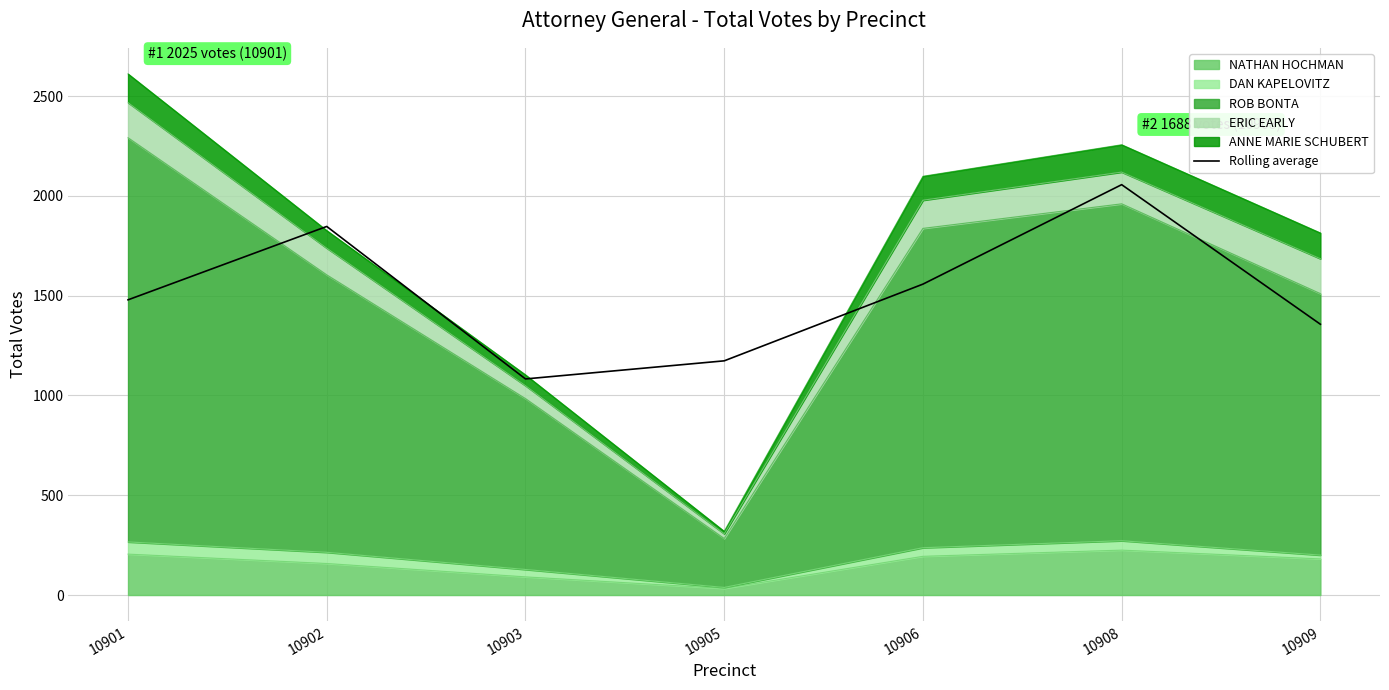

Reading left to right, what are all the values shown in this chart?

1479.0	1846.7	1082.7	1173.3	1557.7	2056.0	1356.7